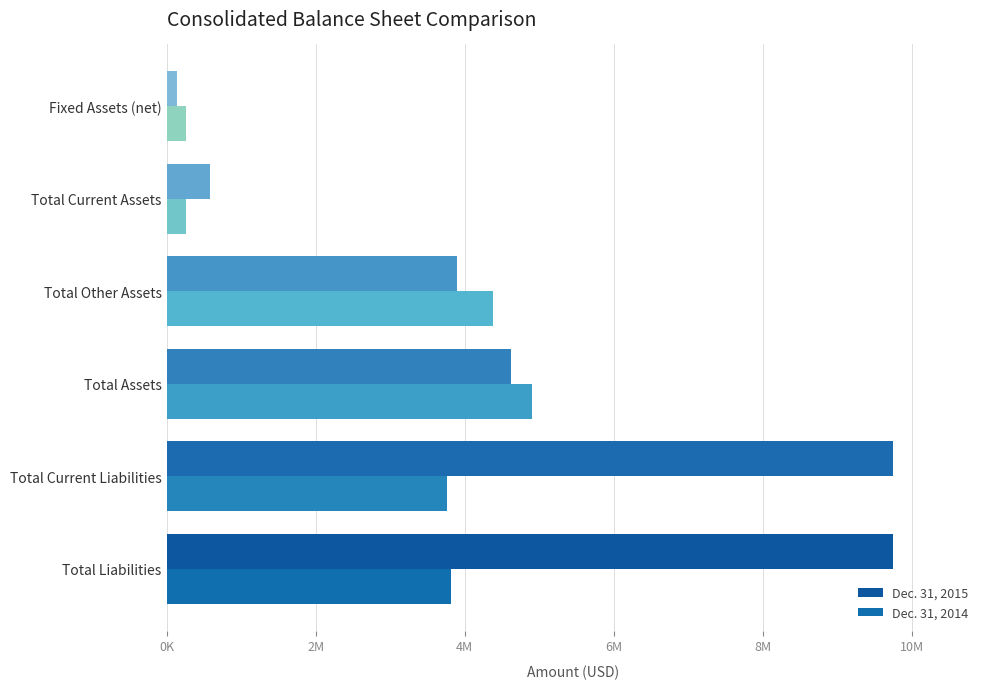

What is the maximum value shown in the chart?

9748921